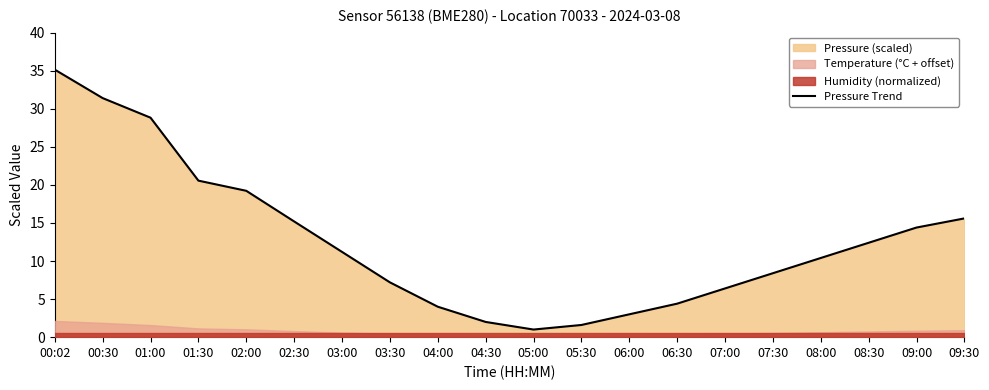

What is the sum of the values at 00:02 and 01:30?

55.7